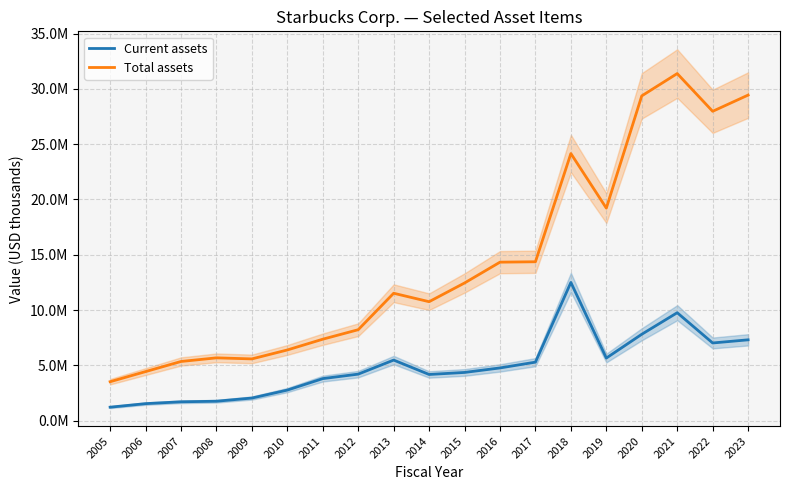

Read the Total assets value at 2019.

19219600